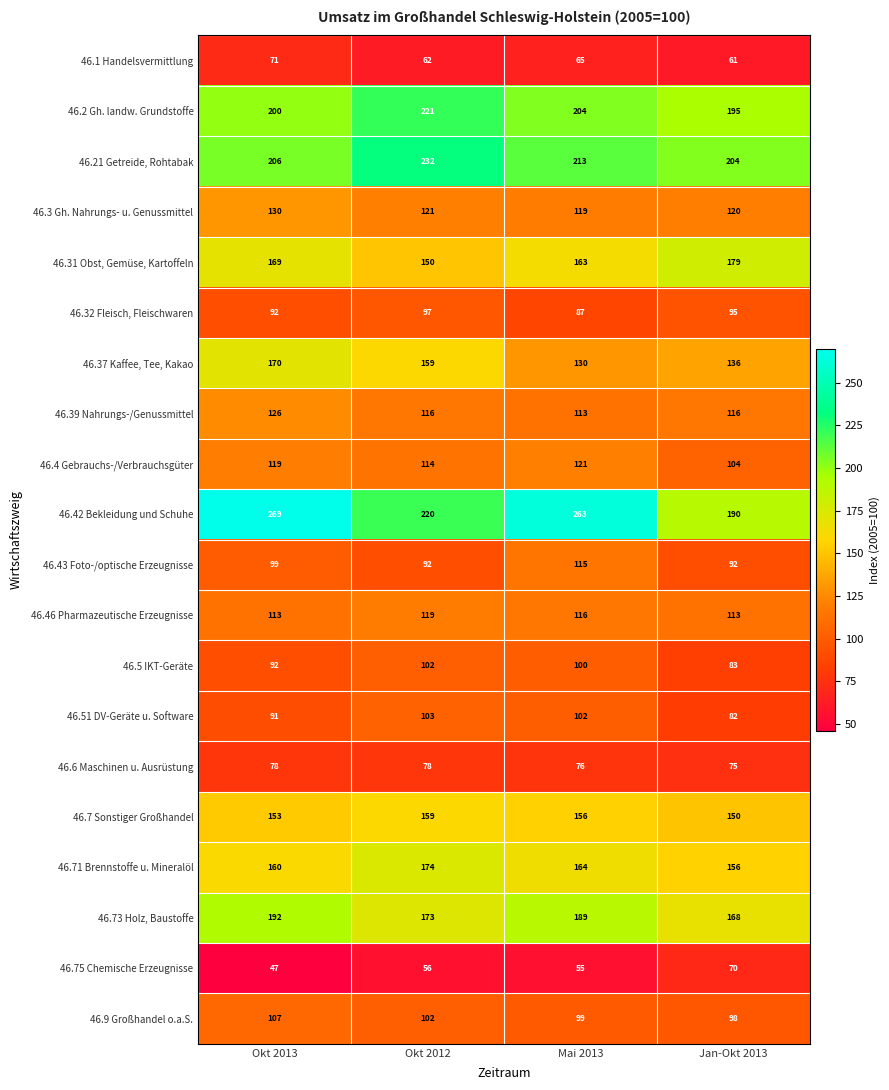

What is the difference between the 46.1 Handelsvermittlung values at Okt 2013 and Okt 2012?

9